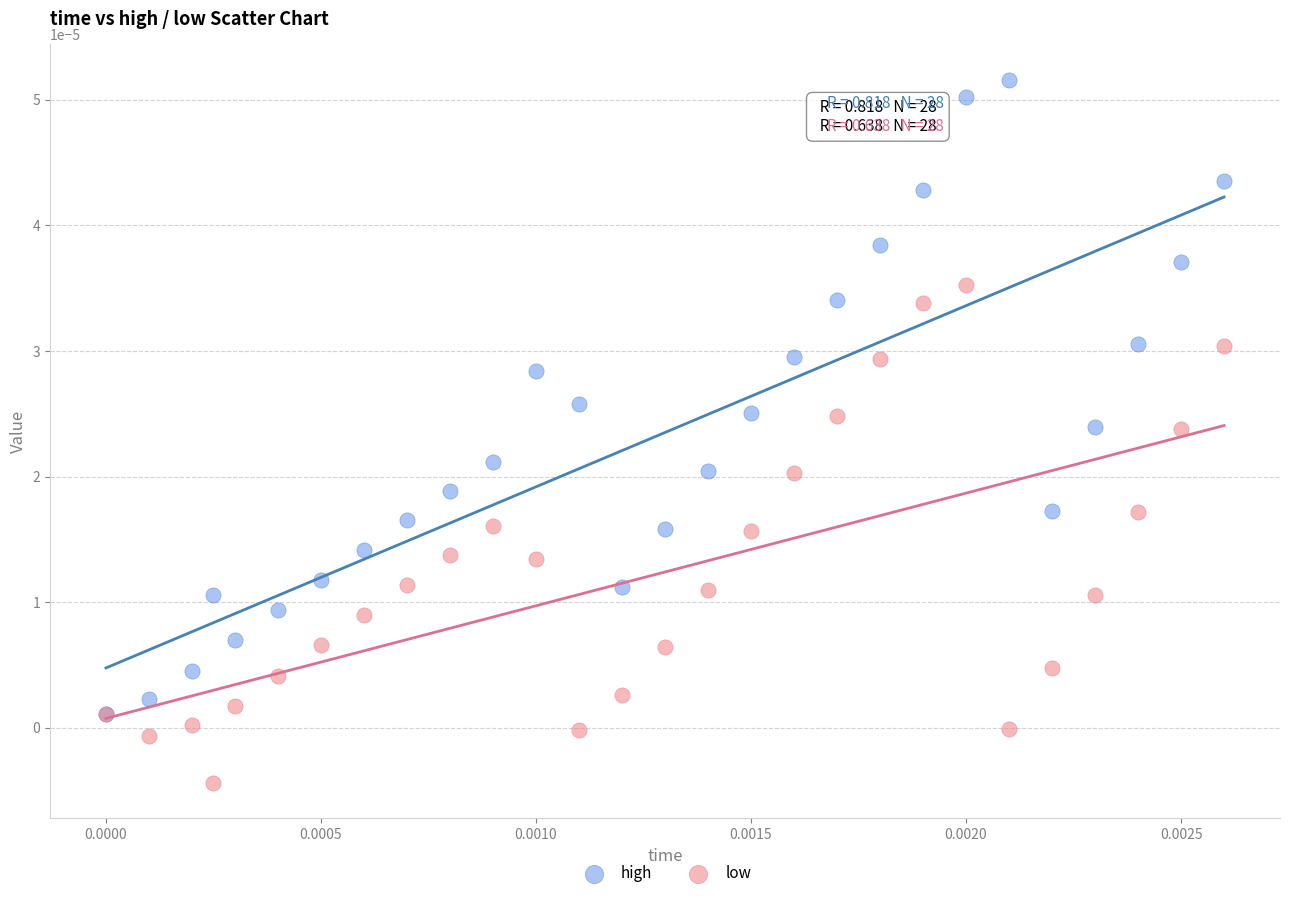

Which series contains the lowest Y value?

low